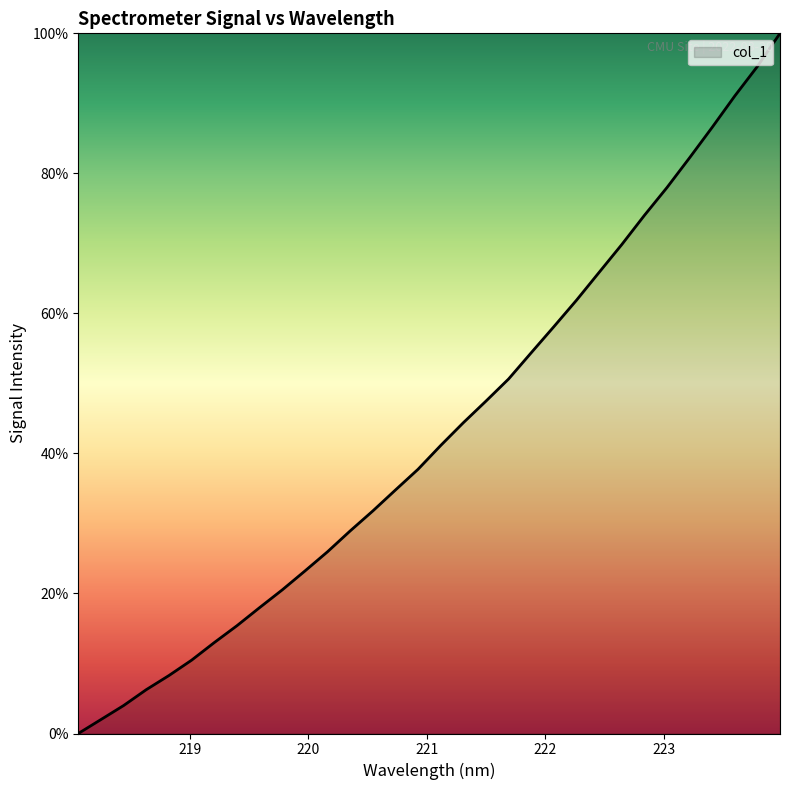

What is the average value?

43.2